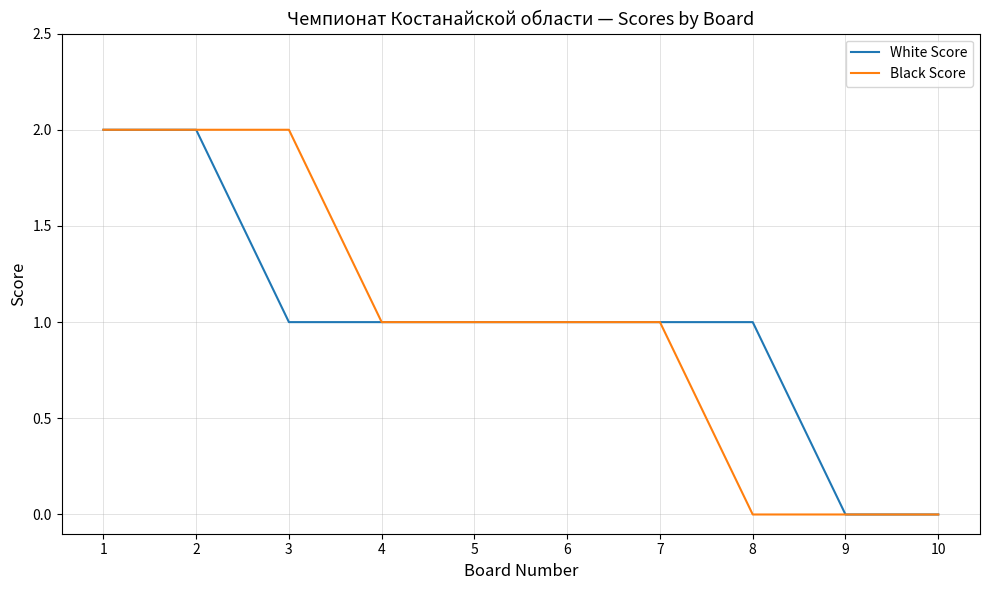

What is the highest value of the Black Score series?

2